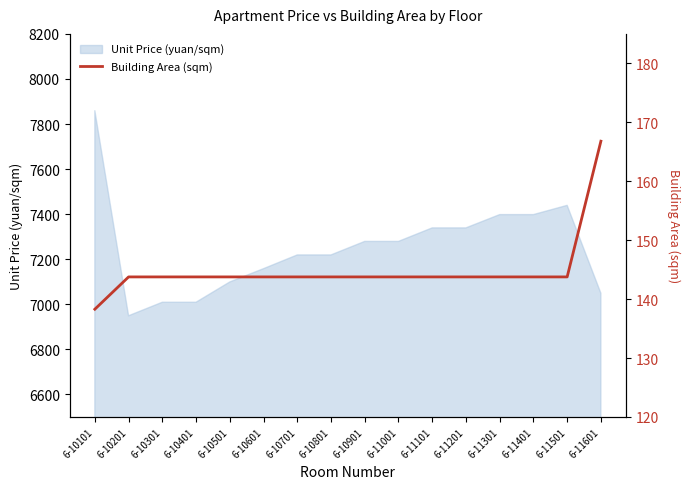

How many data points are above 143?

15